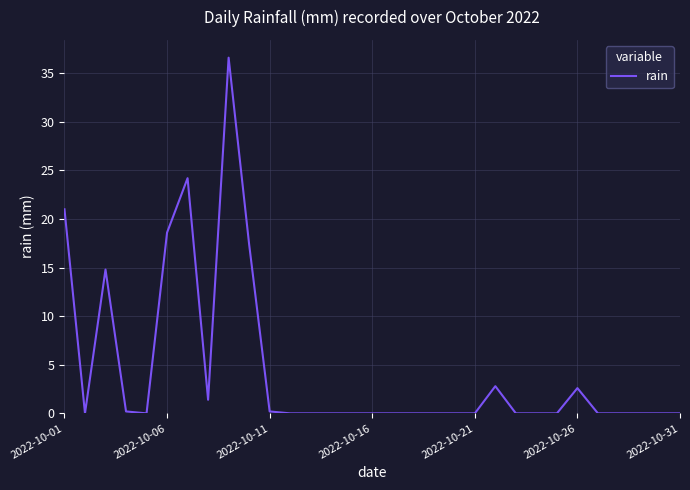

What is the difference between the maximum and minimum values?

36.6